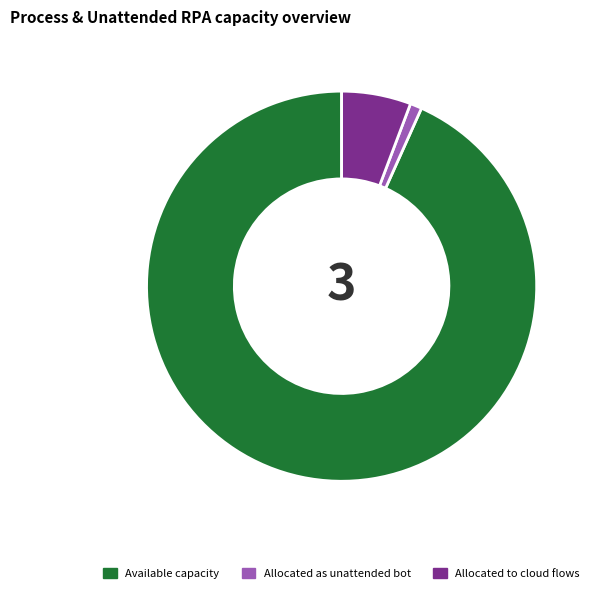

What is the largest slice in the pie chart?

Available capacity